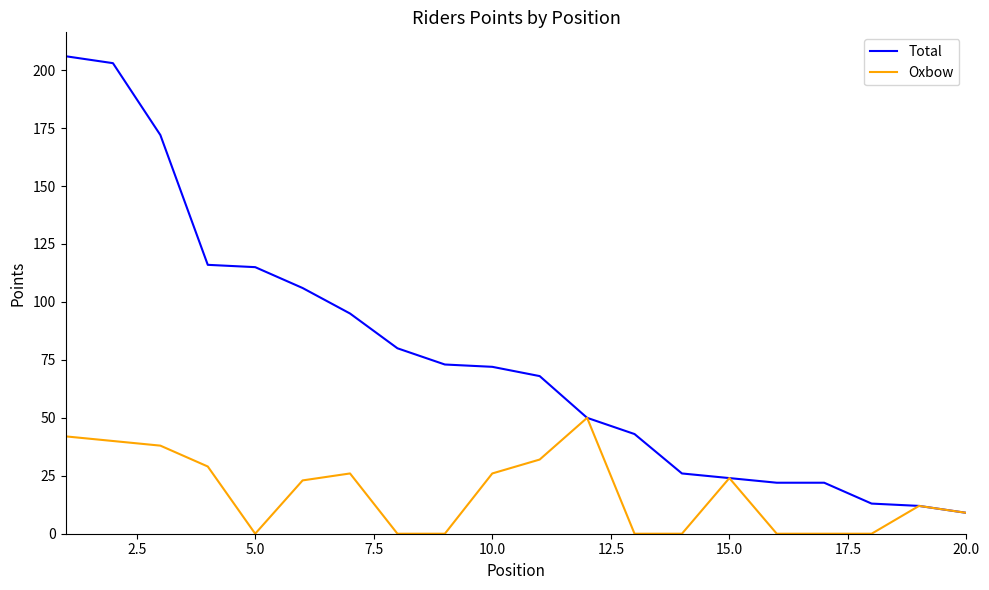

Rank the series by their average value, from highest to lowest.

Total, Oxbow